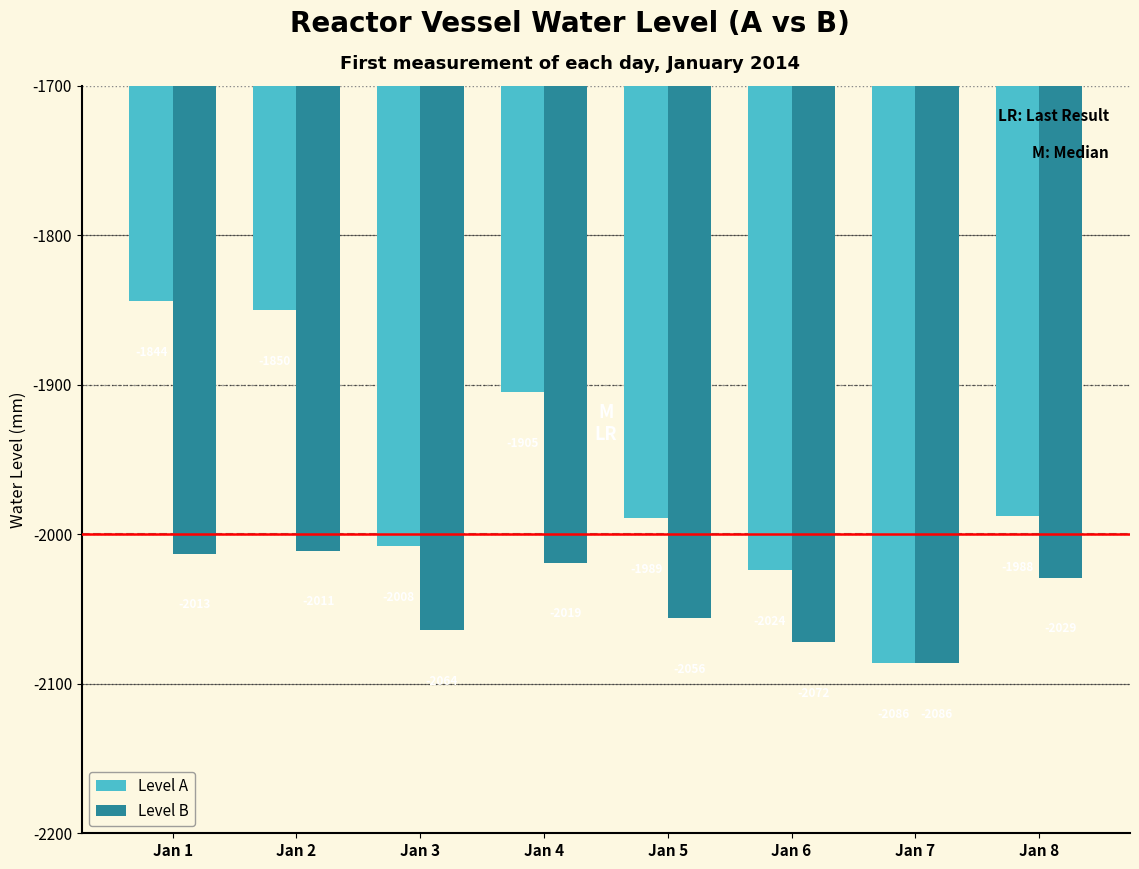

Does the chart contain any negative values?

Yes